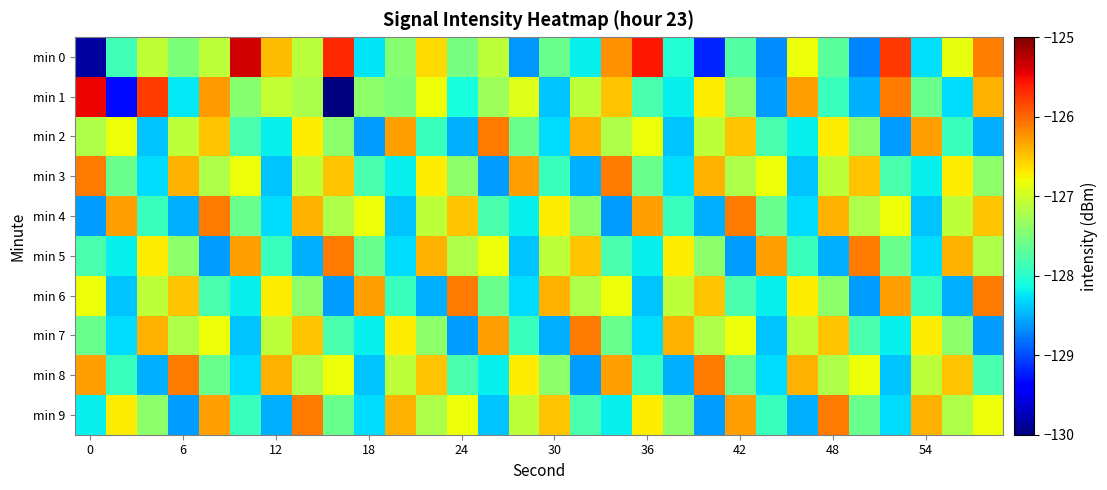

Reading right to left, list all the values displayed in this chart.

min 0: -126.1	-126.8	-128.3	-125.8	-128.7	-127.7	-126.8	-128.7	-127.7	-129.2	-128.0	-125.6	-126.2	-128.2	-127.6	-128.6	-127.1	-127.5	-126.6	-127.4	-128.3	-125.7	-127.1	-126.5	-125.4	-127.1	-127.5	-127.1	-127.9	-129.9
min 1: -126.4	-128.3	-127.6	-126.1	-128.5	-127.9	-126.3	-128.6	-127.4	-126.7	-128.2	-127.8	-126.5	-127.1	-128.4	-126.9	-127.3	-128.1	-126.8	-127.5	-127.4	-130.0	-127.2	-127.1	-127.4	-126.3	-128.2	-125.8	-129.3	-125.5
min 2: -128.5	-127.9	-126.3	-128.6	-127.4	-126.7	-128.2	-127.8	-126.5	-127.1	-128.4	-126.8	-127.2	-126.4	-128.3	-127.6	-126.1	-128.5	-127.9	-126.3	-128.6	-127.4	-126.7	-128.2	-127.8	-126.5	-127.1	-128.4	-126.8	-127.2
min 3: -127.4	-126.7	-128.2	-127.8	-126.5	-127.1	-128.4	-126.8	-127.2	-126.4	-128.3	-127.6	-126.1	-128.5	-127.9	-126.3	-128.6	-127.4	-126.7	-128.2	-127.8	-126.5	-127.1	-128.4	-126.8	-127.2	-126.4	-128.3	-127.6	-126.1
min 4: -126.5	-127.1	-128.4	-126.8	-127.2	-126.4	-128.3	-127.6	-126.1	-128.5	-127.9	-126.3	-128.6	-127.4	-126.7	-128.2	-127.8	-126.5	-127.1	-128.4	-126.8	-127.2	-126.4	-128.3	-127.6	-126.1	-128.5	-127.9	-126.3	-128.6
min 5: -127.2	-126.4	-128.3	-127.6	-126.1	-128.5	-127.9	-126.3	-128.6	-127.4	-126.7	-128.2	-127.8	-126.5	-127.1	-128.4	-126.8	-127.2	-126.4	-128.3	-127.6	-126.1	-128.5	-127.9	-126.3	-128.6	-127.4	-126.7	-128.2	-127.8
min 6: -126.1	-128.5	-127.9	-126.3	-128.6	-127.4	-126.7	-128.2	-127.8	-126.5	-127.1	-128.4	-126.8	-127.2	-126.4	-128.3	-127.6	-126.1	-128.5	-127.9	-126.3	-128.6	-127.4	-126.7	-128.2	-127.8	-126.5	-127.1	-128.4	-126.8
min 7: -128.6	-127.4	-126.7	-128.2	-127.8	-126.5	-127.1	-128.4	-126.8	-127.2	-126.4	-128.3	-127.6	-126.1	-128.5	-127.9	-126.3	-128.6	-127.4	-126.7	-128.2	-127.8	-126.5	-127.1	-128.4	-126.8	-127.2	-126.4	-128.3	-127.6
min 8: -127.8	-126.5	-127.1	-128.4	-126.8	-127.2	-126.4	-128.3	-127.6	-126.1	-128.5	-127.9	-126.3	-128.6	-127.4	-126.7	-128.2	-127.8	-126.5	-127.1	-128.4	-126.8	-127.2	-126.4	-128.3	-127.6	-126.1	-128.5	-127.9	-126.3
min 9: -126.8	-127.2	-126.4	-128.3	-127.6	-126.1	-128.5	-127.9	-126.3	-128.6	-127.4	-126.7	-128.2	-127.8	-126.5	-127.1	-128.4	-126.8	-127.2	-126.4	-128.3	-127.6	-126.1	-128.5	-127.9	-126.3	-128.6	-127.4	-126.7	-128.2